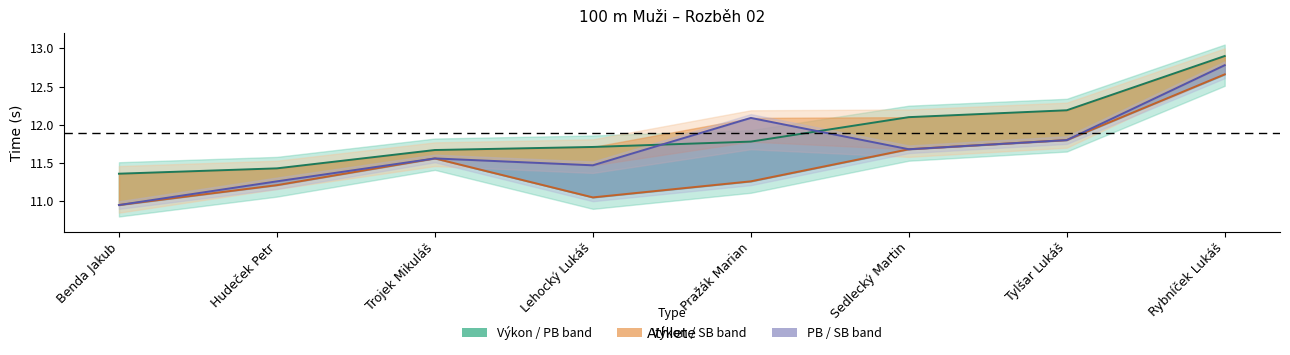

How many categories are shown in the chart?

8